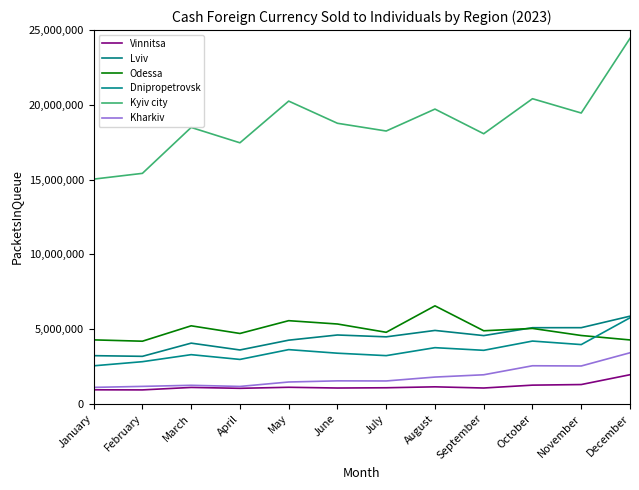

Reading left to right, transcribe all the data shown in this chart.

Vinnitsa: 931600.7	925238.8	1090482.6	1031456.9	1100611.4	1051443.2	1068131.4	1130415.6	1051516.3	1243581.2	1283455.9	1940765.6
Lviv: 3216042.2	3171340.0	4053873.7	3597067.7	4252424.3	4598978.0	4476005.2	4903726.5	4558477.9	5086970.5	5088349.2	5858199.2
Odessa: 4272263.2	4183314.3	5213004.5	4700899.3	5556691.7	5334064.5	4779467.6	6549790.4	4881769.1	5038587.7	4565340.1	4268074.5
Dnipropetrovsk: 2537227.7	2812921.4	3282876.6	2964079.3	3620172.6	3380439.4	3217680.0	3750769.2	3573681.5	4192409.8	3957584.5	5749895.3
Kyiv city: 15027631.1	15414062.4	18485955.8	17458347.3	20248652.0	18764791.1	18247063.5	19714282.9	18064661.9	20407866.4	19450403.9	24446820.2
Kharkiv: 1093479.0	1160741.6	1233250.6	1156879.8	1453840.8	1530311.5	1523199.6	1783853.2	1937424.2	2540331.7	2525676.6	3409417.4